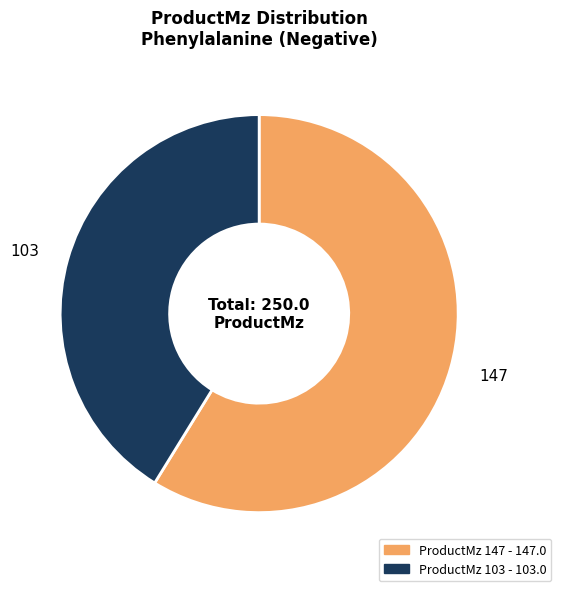

How many segments does this pie chart have?

2